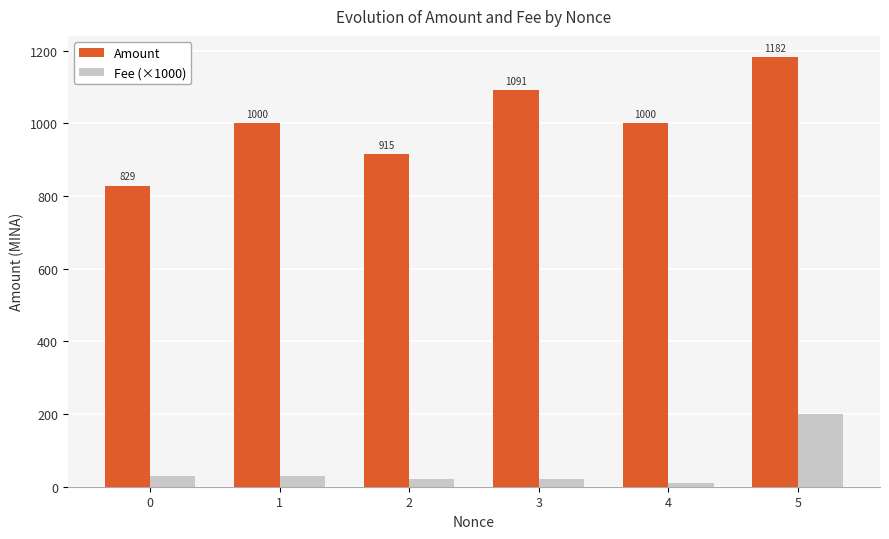

What is the average value of the Amount series?

1002.8